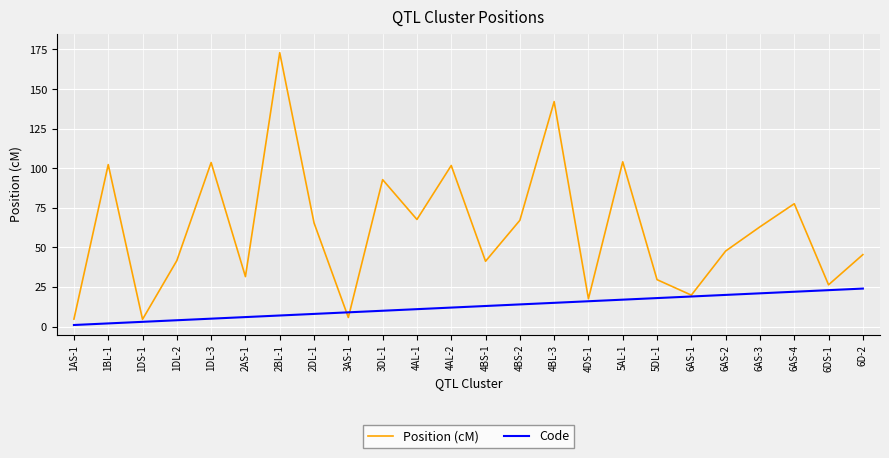

True or false: Position (cM) has a value of 102.3 at 1BL-1.

True